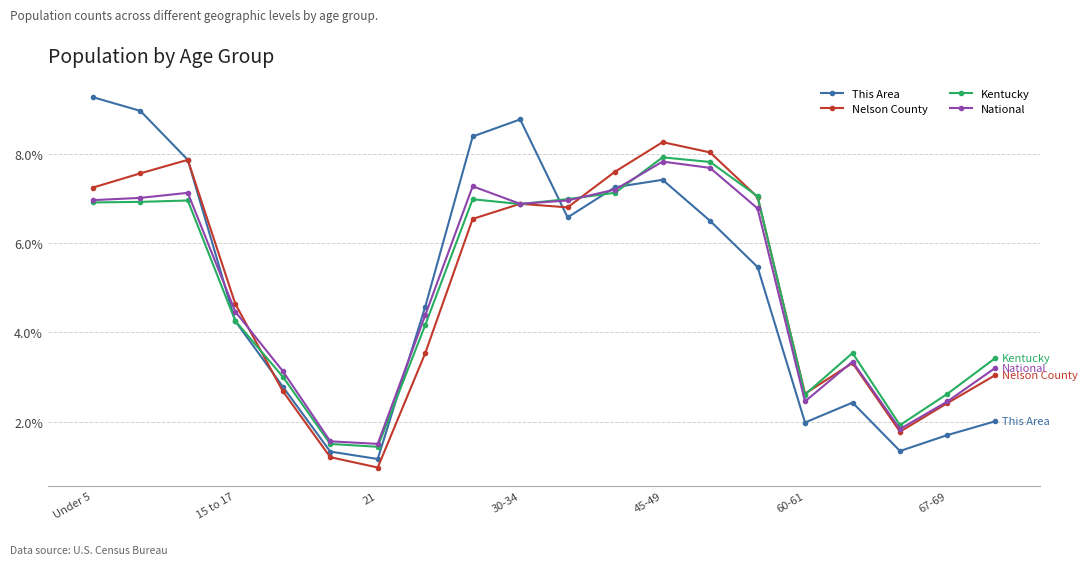

At how many categories does at least one series exceed 0?

20